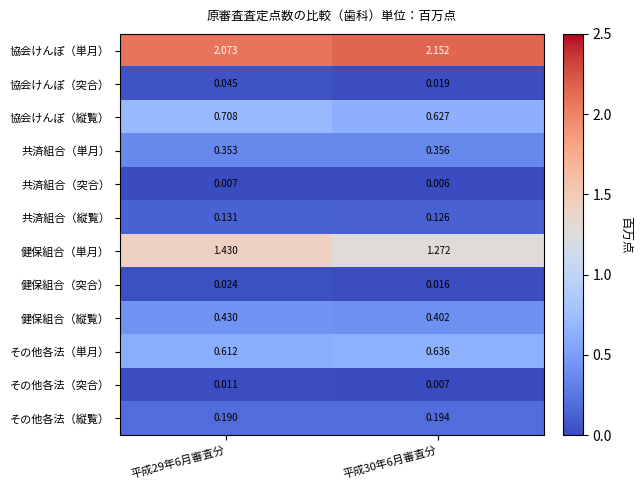

Which series changed the most between 平成29年6月審査分 and 平成30年6月審査分?

健保組合（単月）